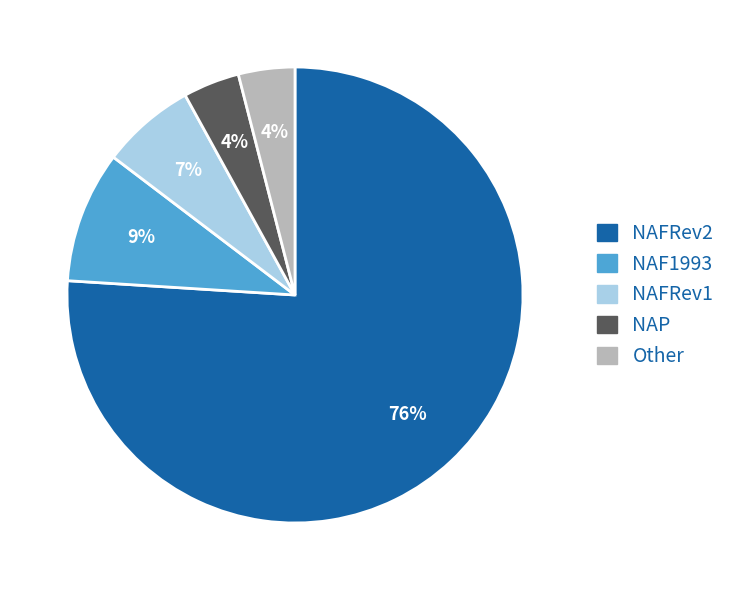

Which category has the biggest portion of the pie?

NAFRev2